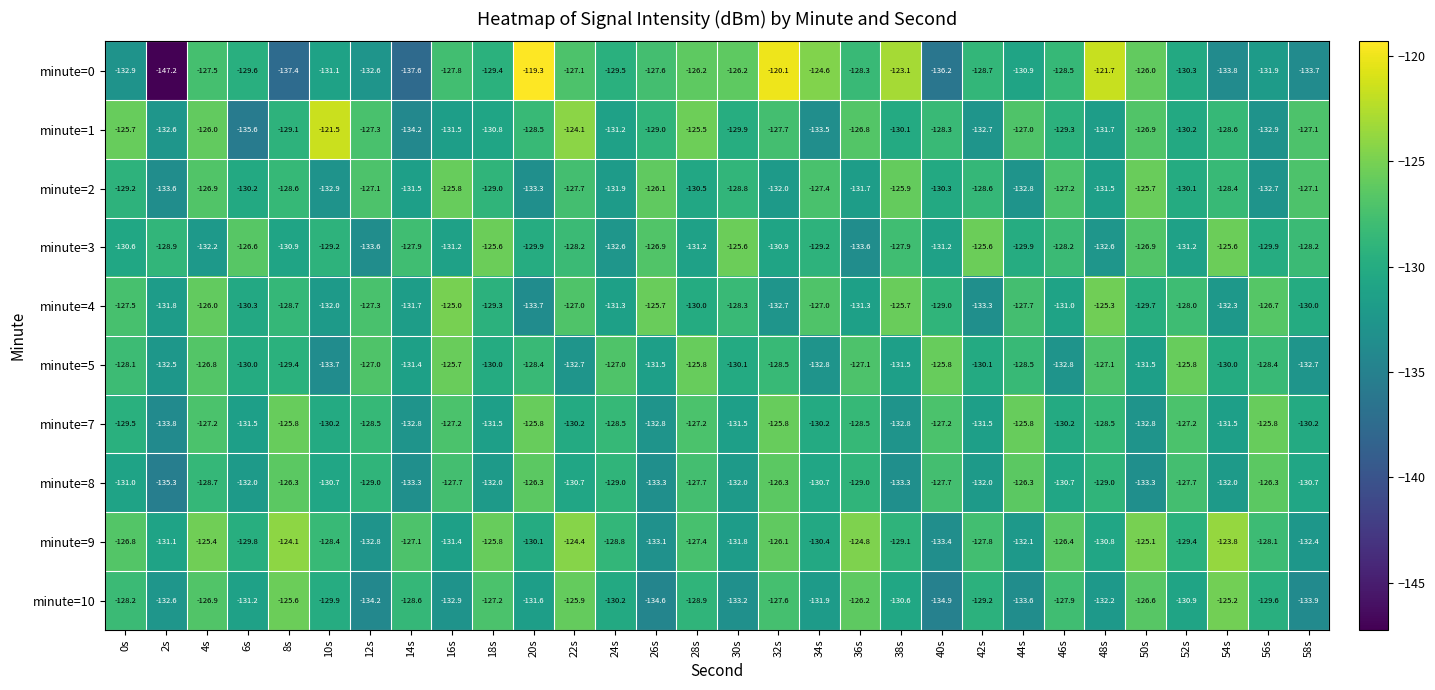

Which series has the largest total across all categories?

minute=9